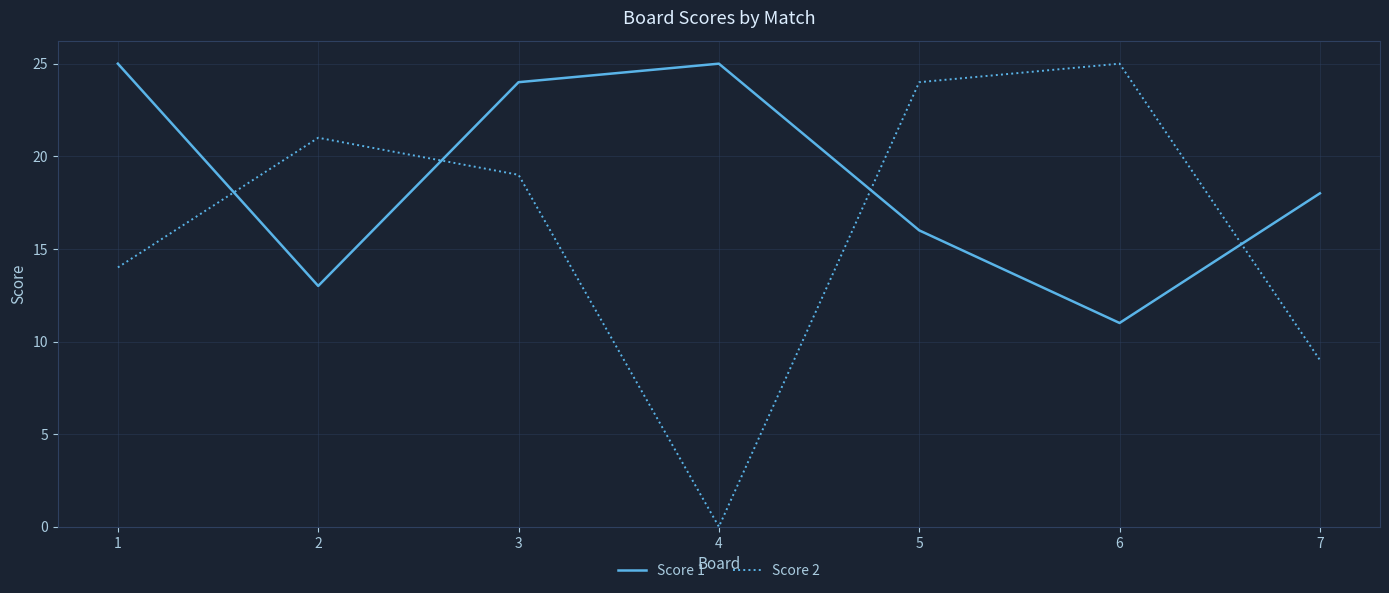

Between 2 and 4, which series saw the biggest shift?

Score 2